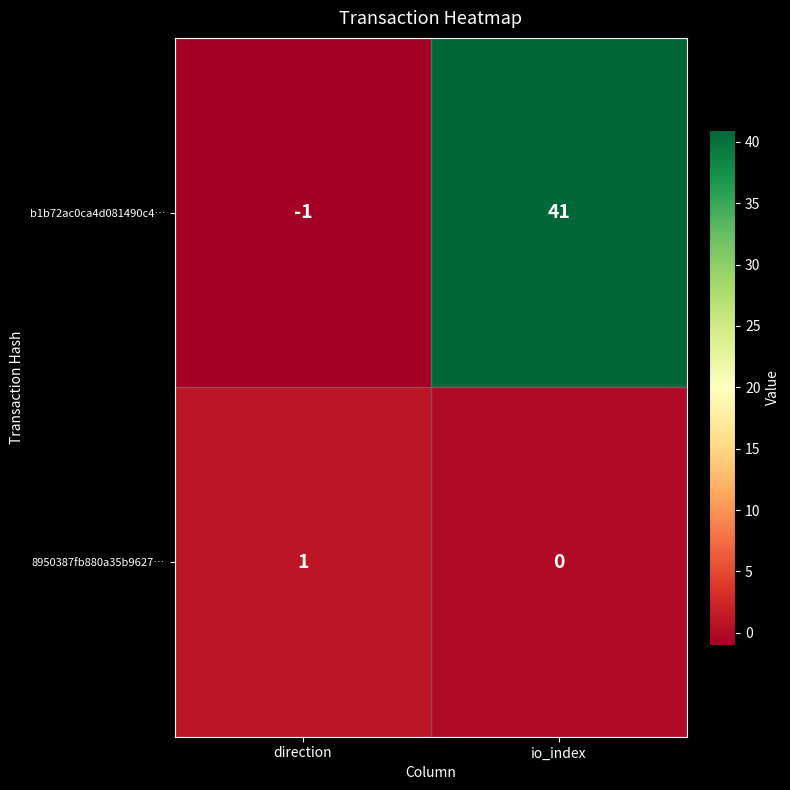

At how many categories does at least one series exceed 37?

1